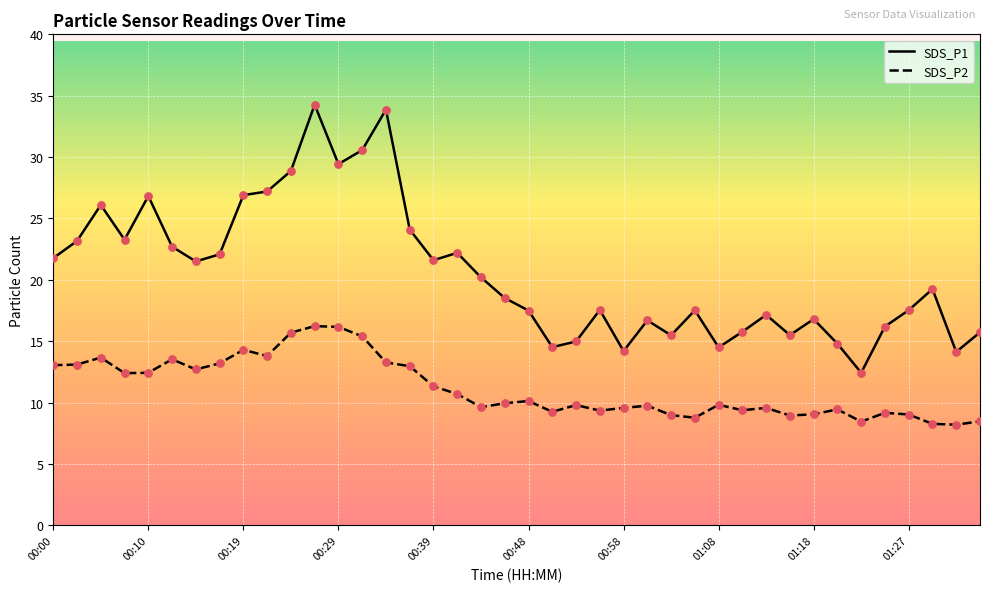

At how many categories does at least one series exceed 31?

2